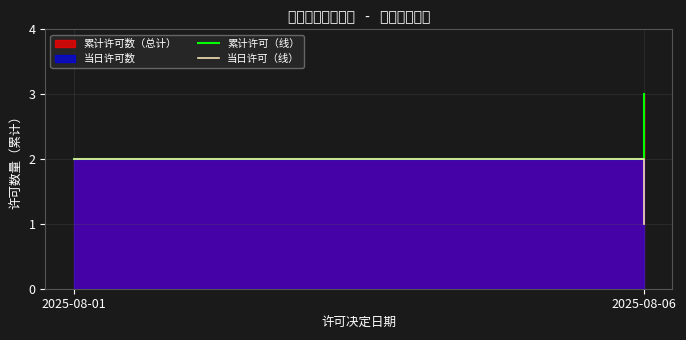

Reading left to right, list all the values displayed in this chart.

累计许可（线）: 2025-08-01=2	2025-08-06=3
当日许可（线）: 2025-08-01=2	2025-08-06=1